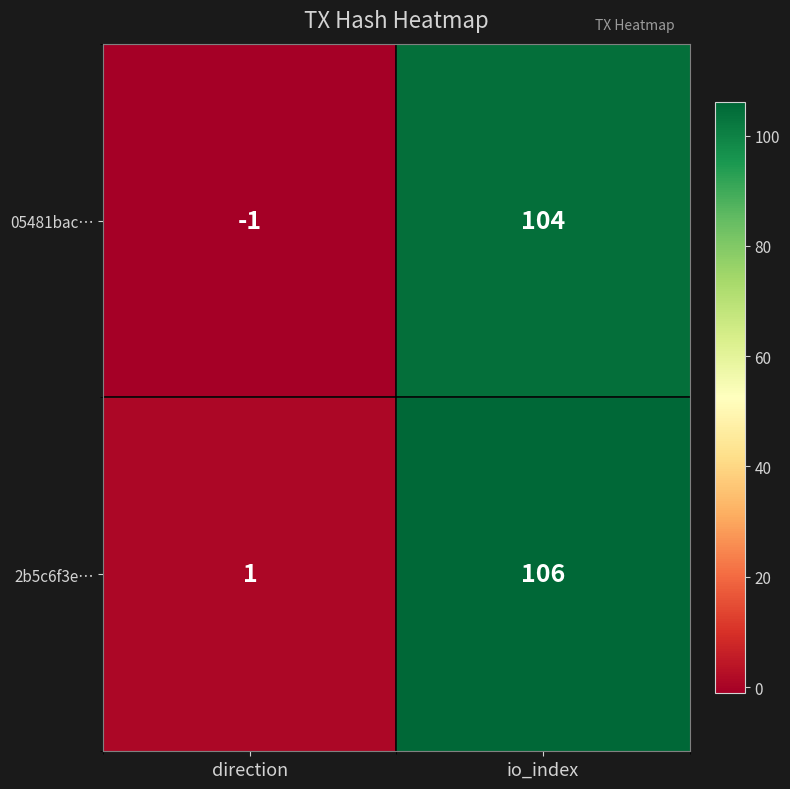

At how many categories does at least one series exceed 98?

1